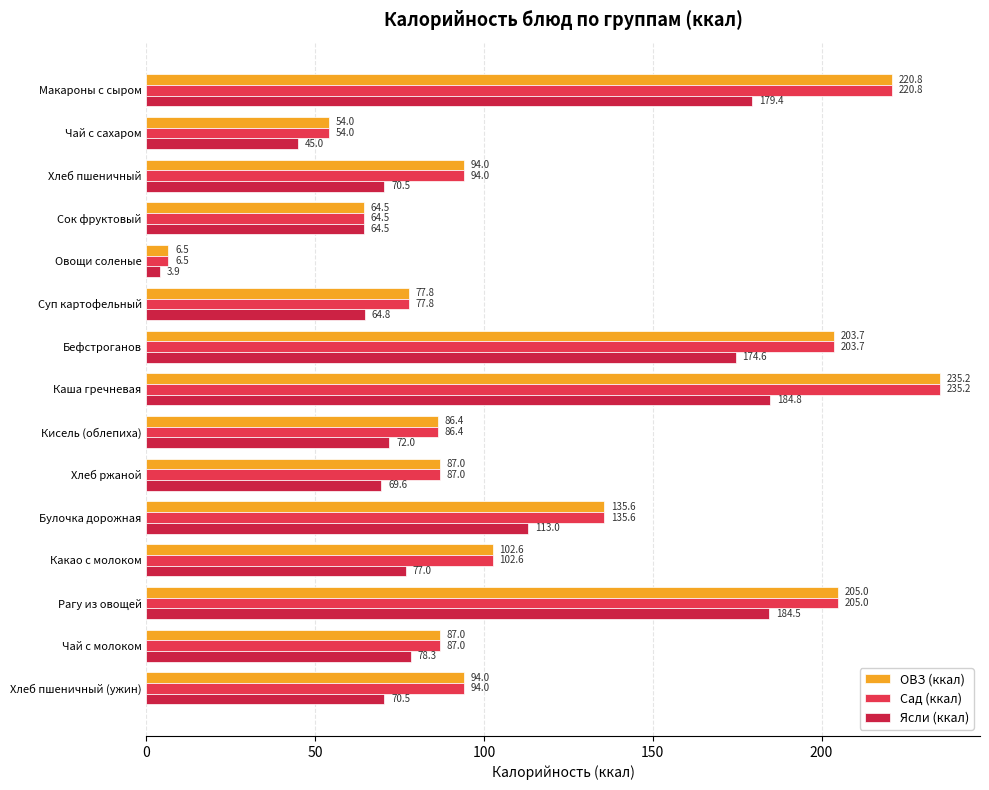

How many values in the ОВЗ (ккал) series are below 94?

7